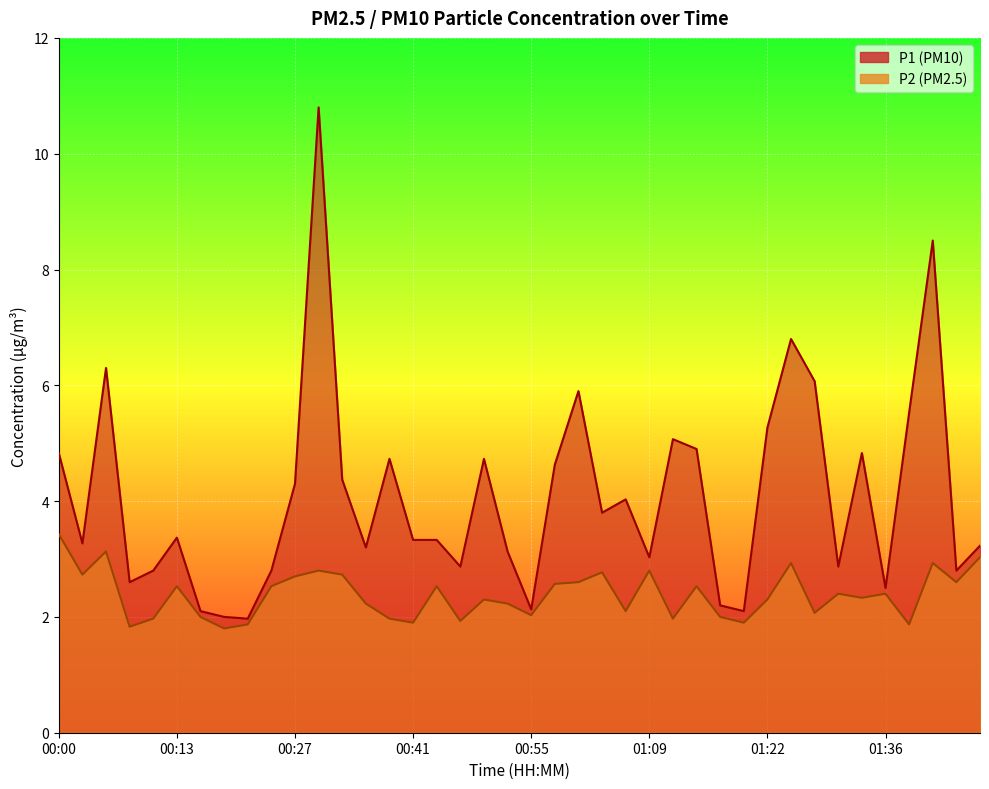

What is the total value across all series at 00:24?

5.3